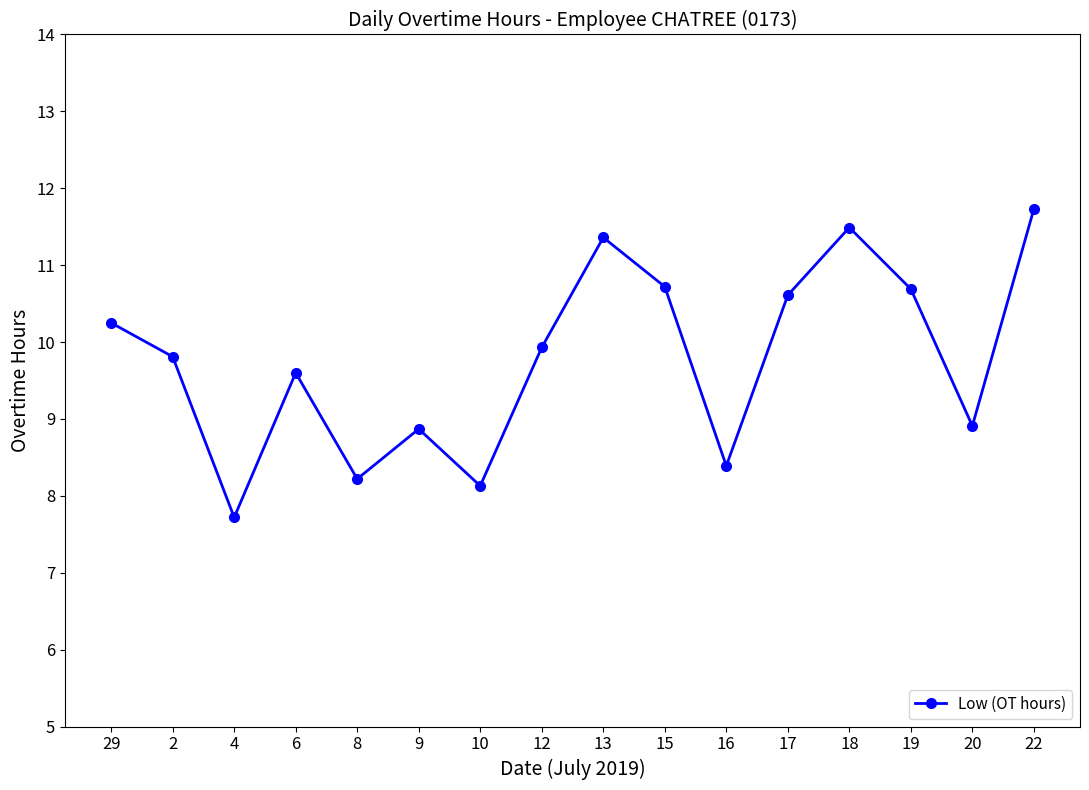

What is the difference between the second highest and second lowest values?

3.4